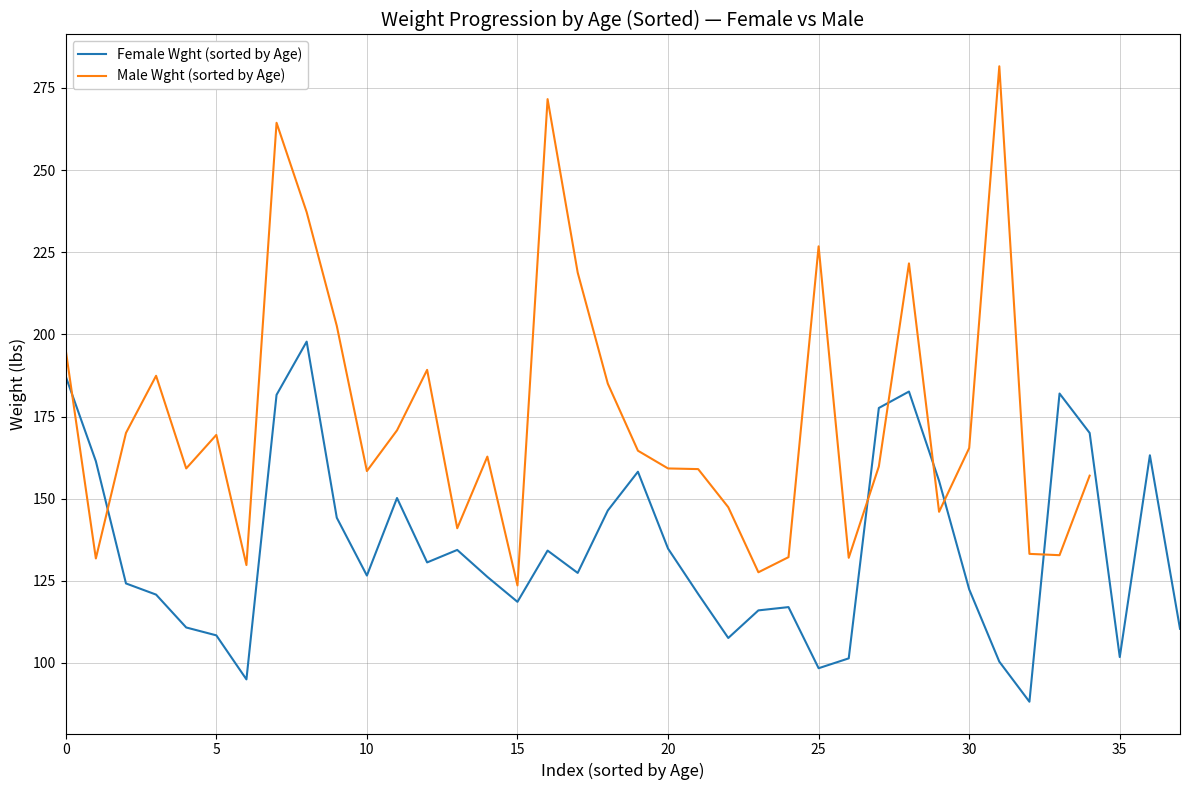

What is the maximum value for Female Wght (sorted by Age)?

197.8